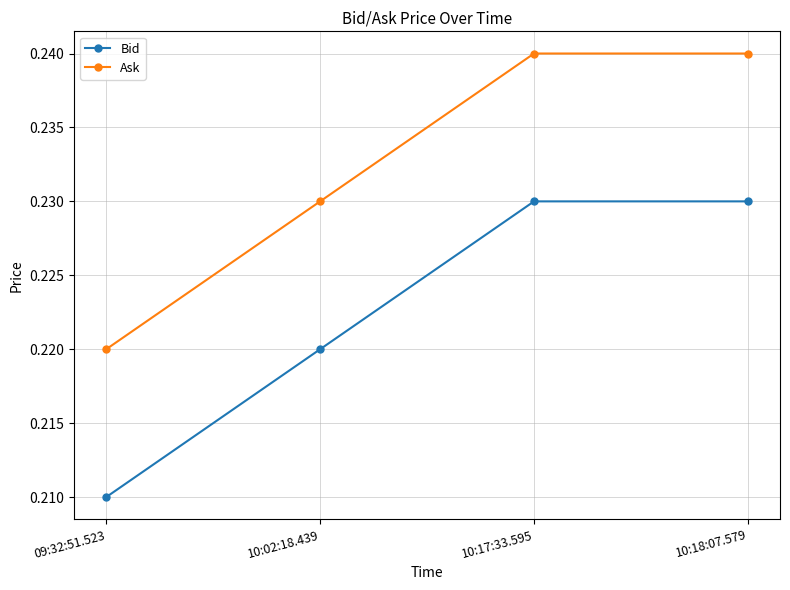

What is the total value across all series at 10:02:18.439?

0.5